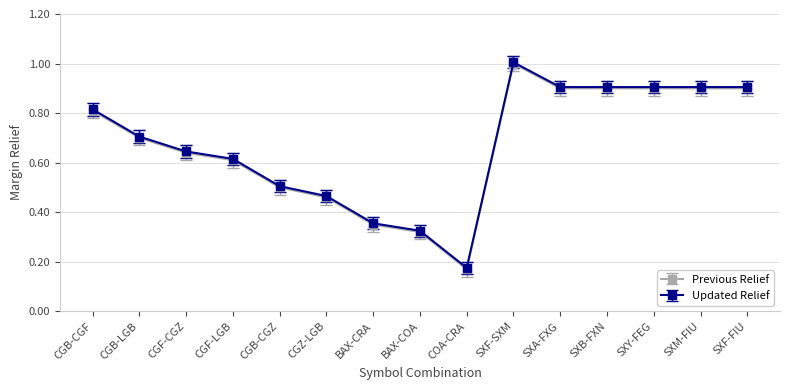

True or false: Previous Relief has a value of 0.2 at BAX-COA.

False